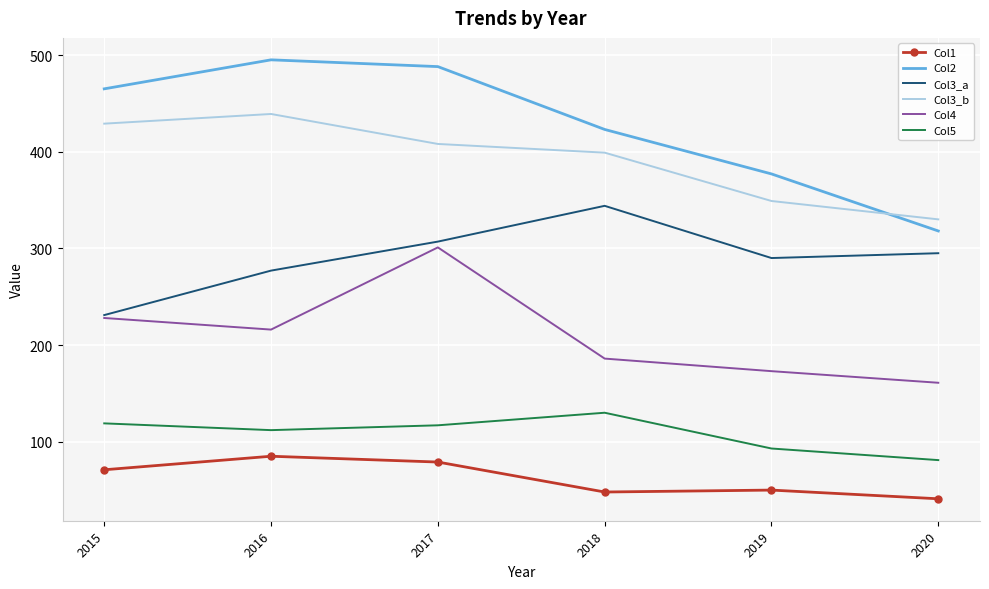

True or false: Col4 and Col5 intersect in this chart.

False